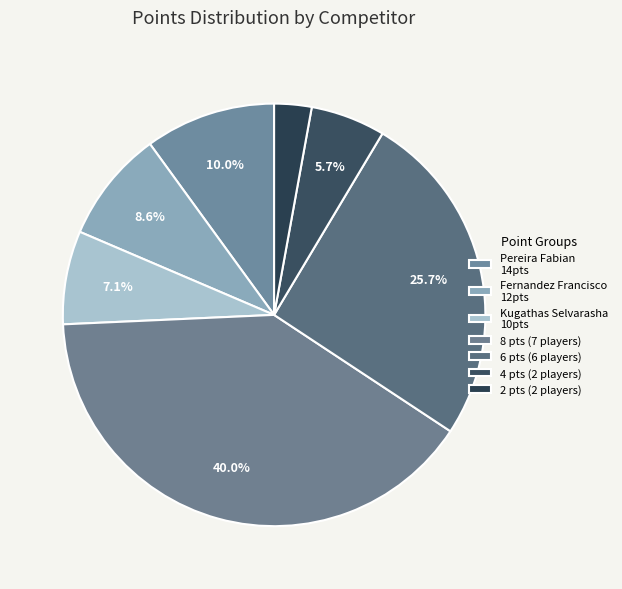

Count the number of slices in the pie.

7